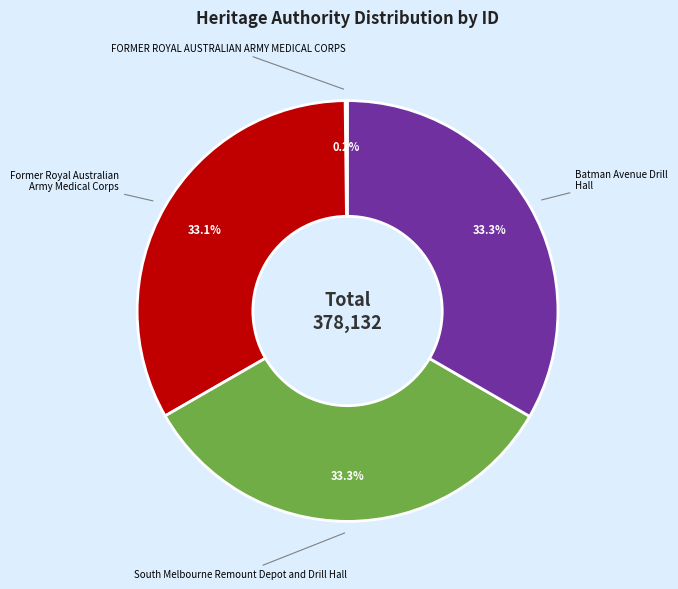

Does South Melbourne Remount Depot and Drill Hall represent more than half of the total?

No